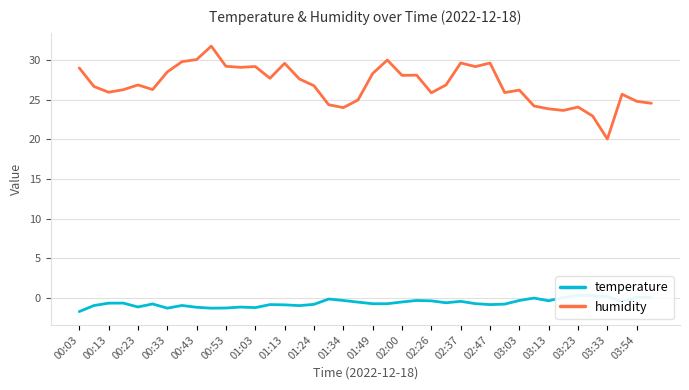

Count the number of data series in this chart.

2